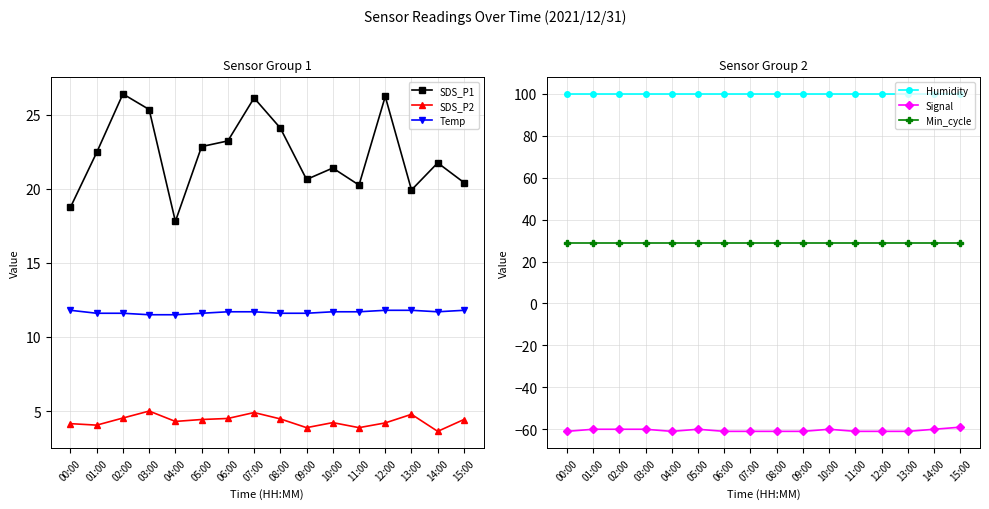

What is the spread (max minus min) of values at 08:00?

160.9